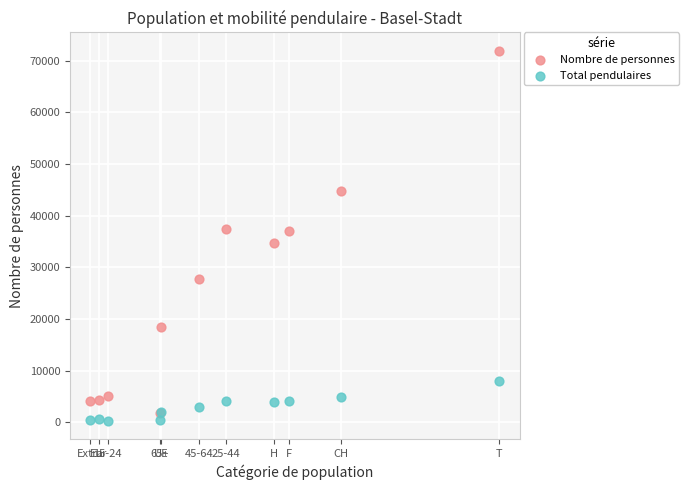

What are all the series names shown in the legend?

Nombre de personnes, Total pendulaires